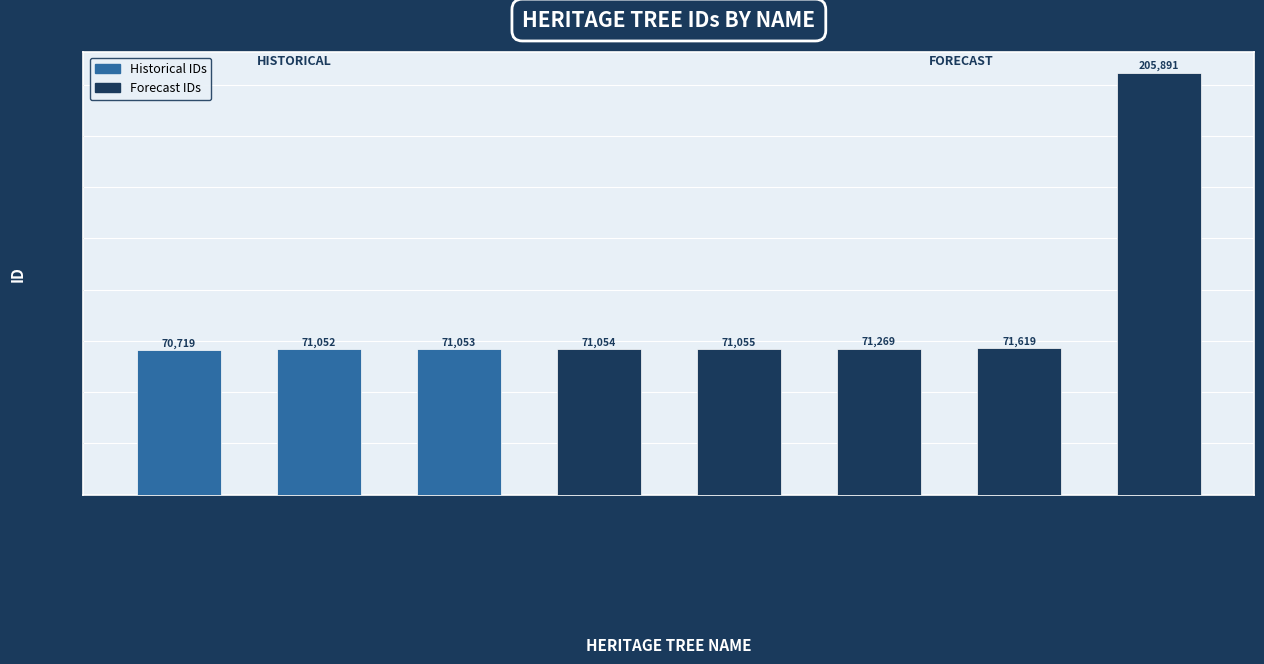

What is the smallest value displayed?

70719